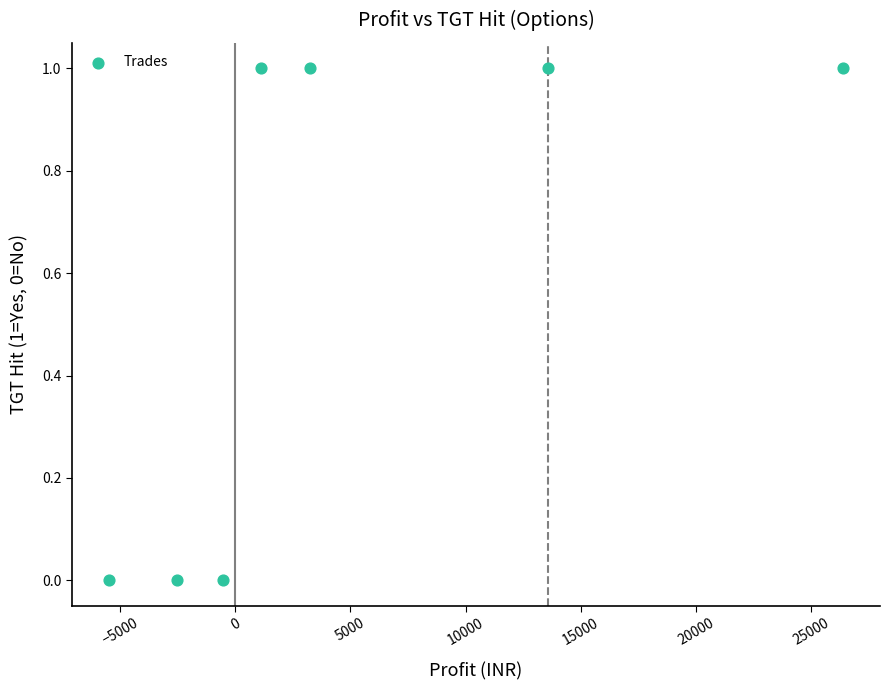

What is the range of X values (max minus min)?

31900